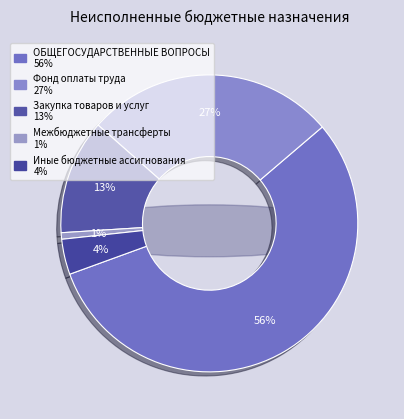

Does ЖИЛИЩНО-КОММУНАЛЬНОЕ ХОЗЯЙСТВО represent more than half of the total?

No